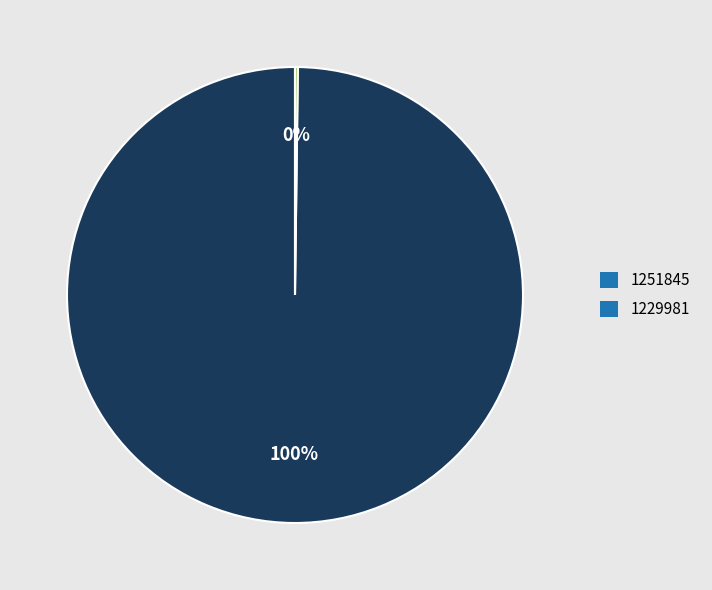

To the nearest percent, what percentage of the pie is 1251845?

100%